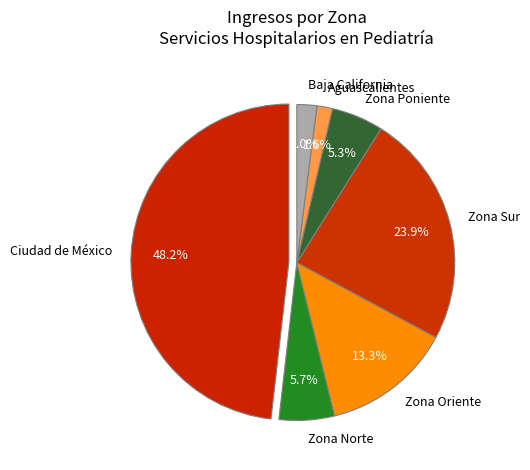

To the nearest percent, what is the average slice percentage?

14%